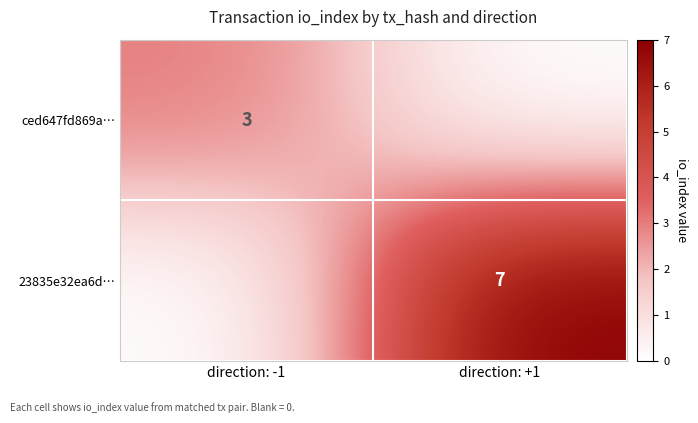

Is it true that 23835e32ea6d… equals 11 at direction: +1?

False